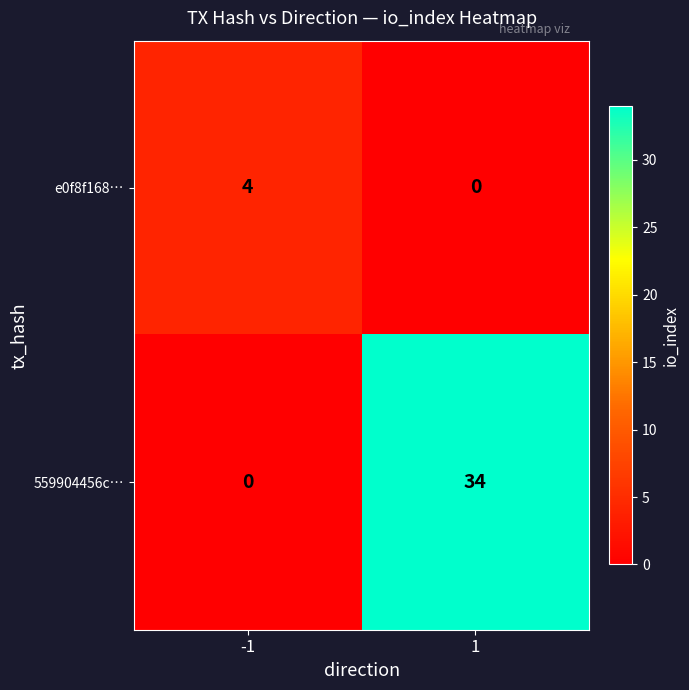

Reading left to right, transcribe all the data shown in this chart.

e0f8f168…: -1=4	1=0
559904456c…: -1=0	1=34